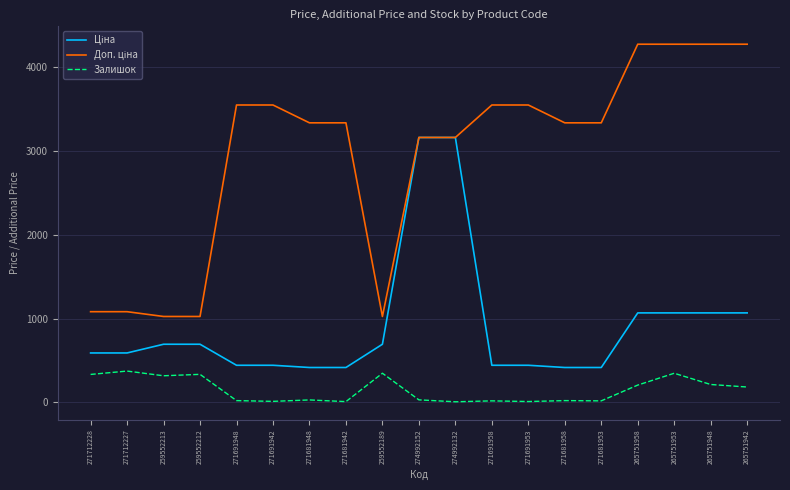

What is the total value across all series at 271712228?

2005.6